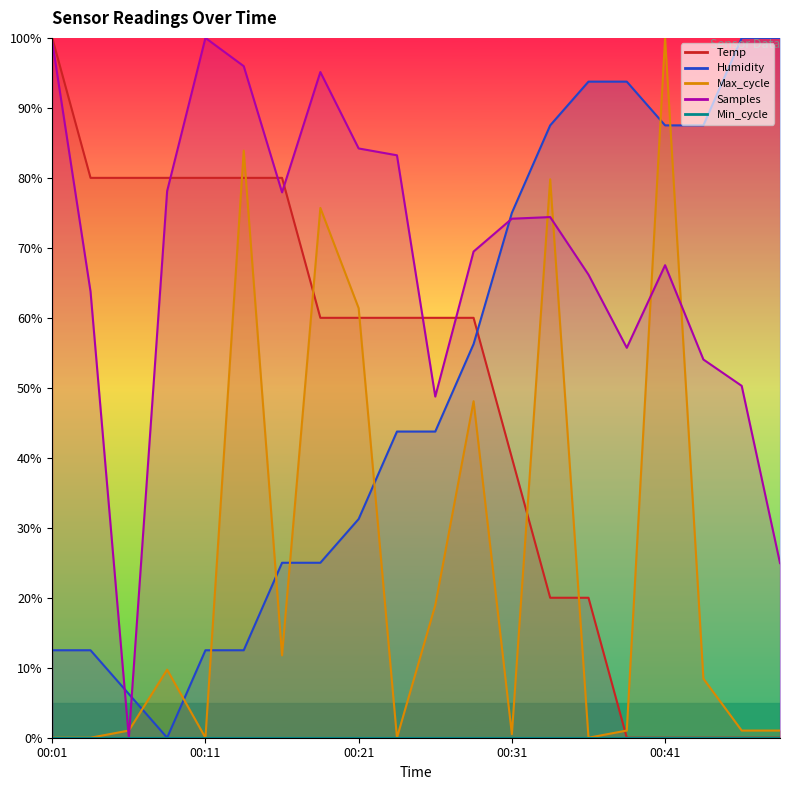

Rank the series at 00:14 from highest to lowest value.

Samples, Max_cycle, Temp, Humidity